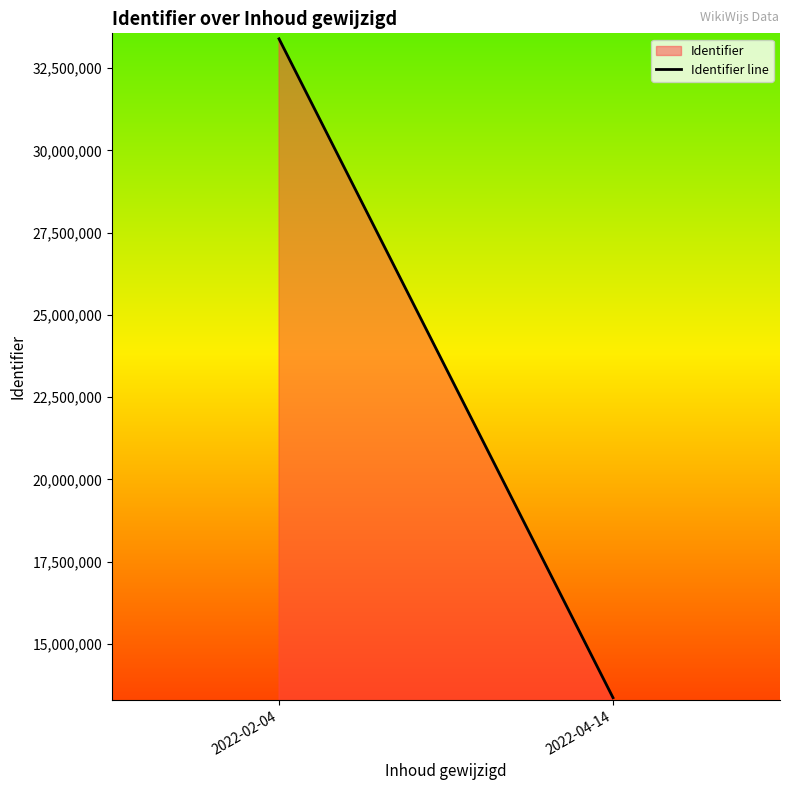

What is the value of the 2nd point from the left?

13357954